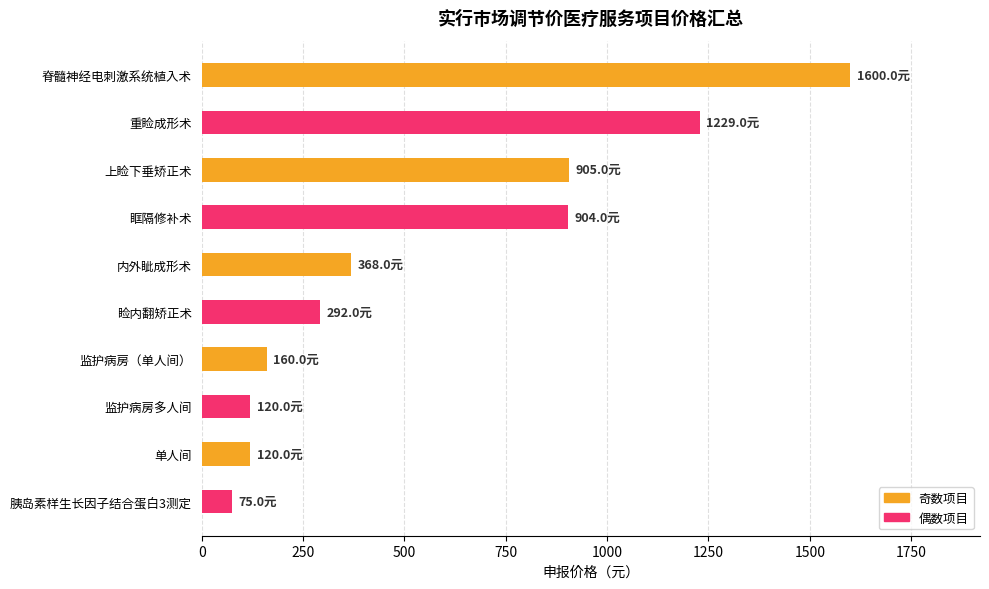

What value does the data have at 监护病房多人间?

120